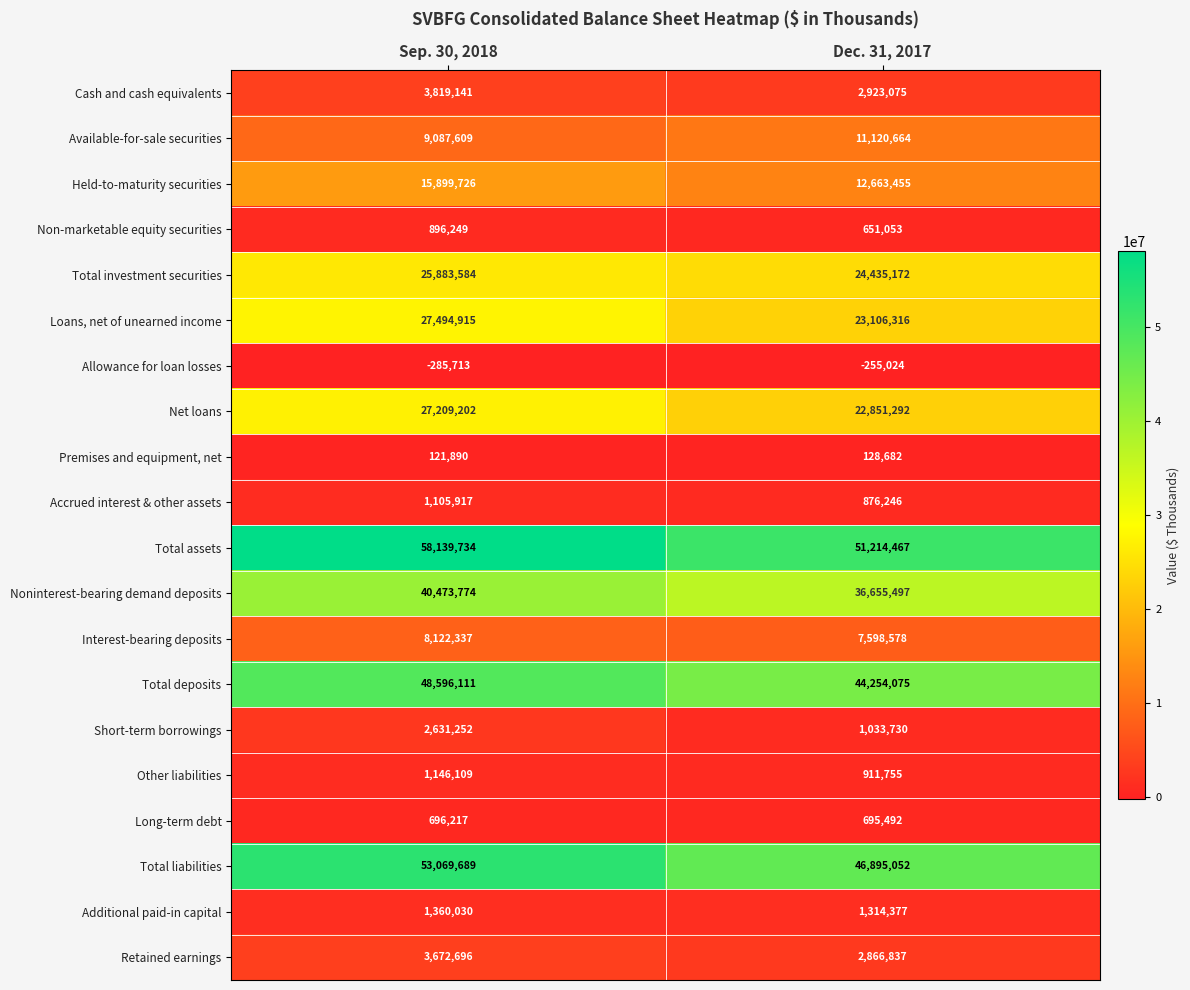

Which series has the largest total across all categories?

Total assets